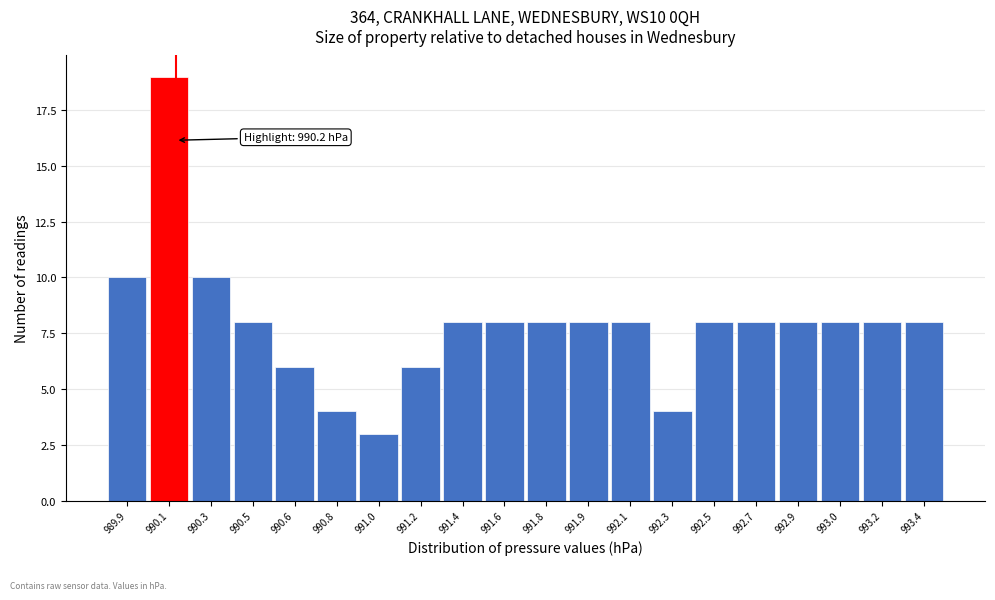

Reading right to left, extract all data points from this chart.

8	8	8	8	8	8	4	8	8	8	8	8	6	3	4	6	8	10	19	10